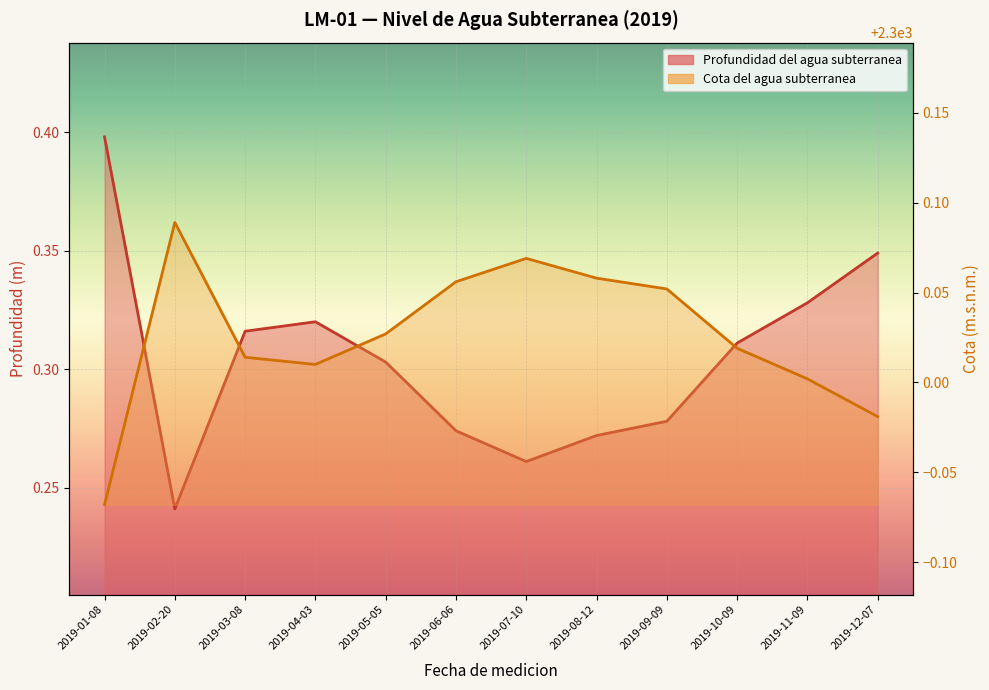

Is it true that Profundidad del agua subterranea equals 0.2 at 2019-02-20?

True